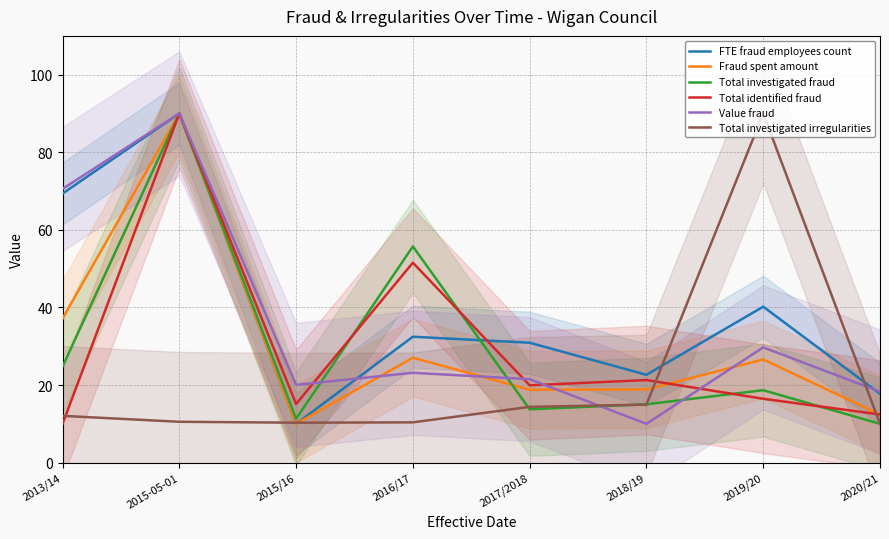

What is the difference between the Total investigated fraud values at 2018/19 and 2015/16?

3.7